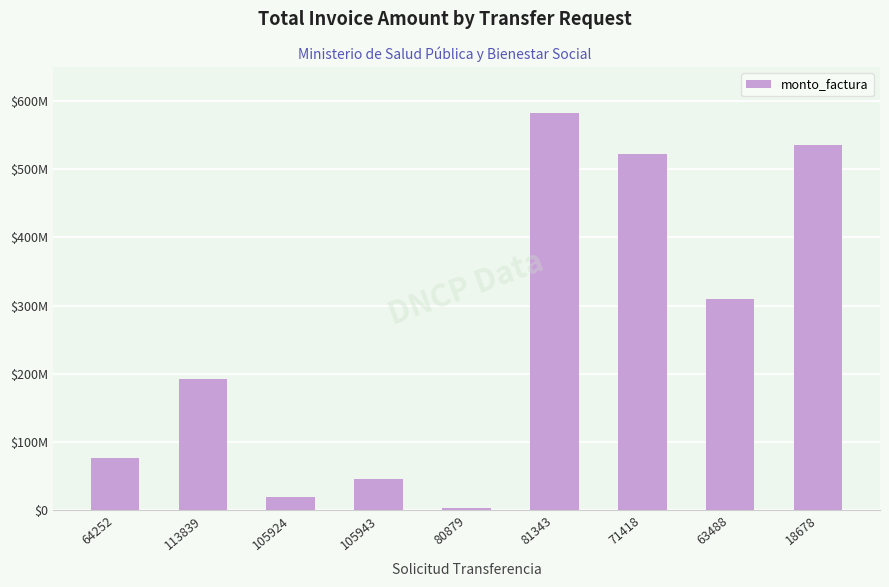

What is the approximate value at 71418, to the nearest 50?

521901650